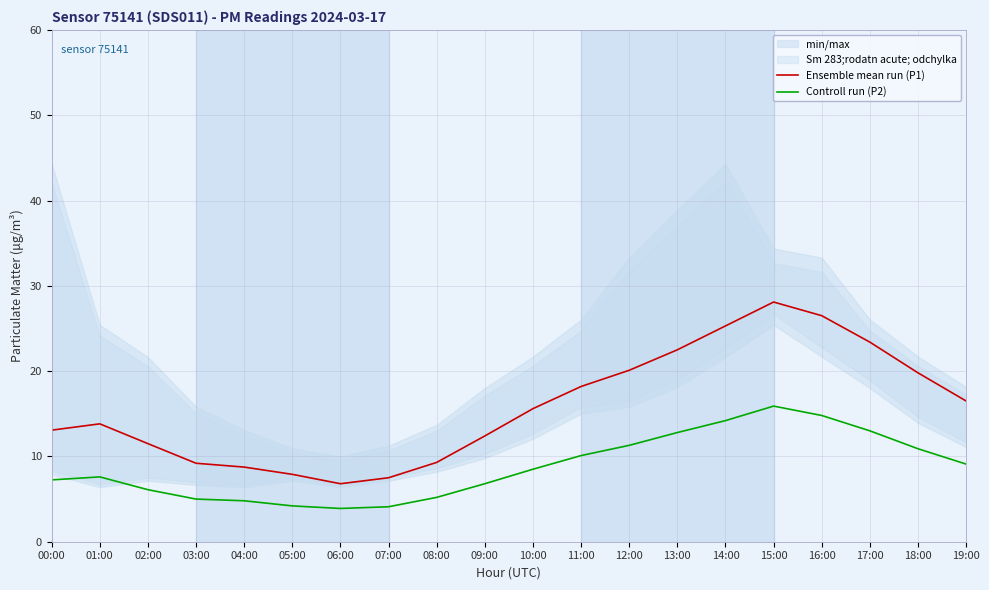

The Controll run (P2) series shows 18.6 at 12:00. True or false?

False